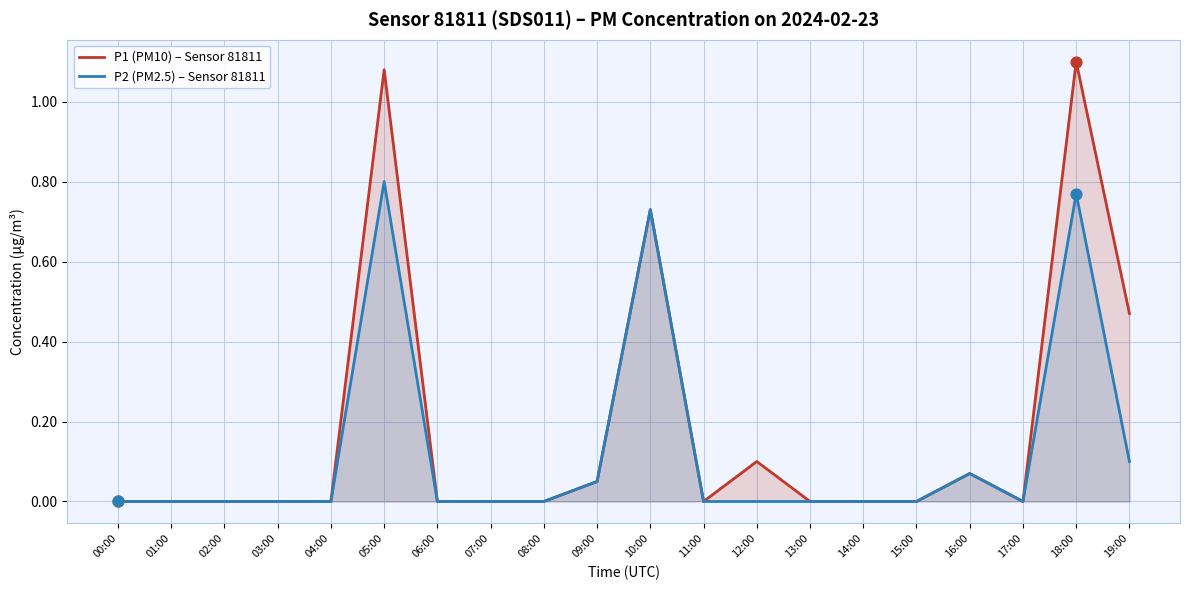

What are all the series names shown in the legend?

P1 (PM10) – Sensor 81811, P2 (PM2.5) – Sensor 81811